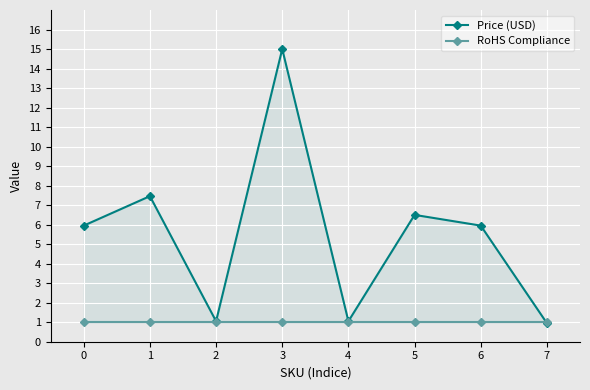

Reading left to right, extract all data points from this chart.

Price (USD): 0=6.0	1=7.5	2=1.1	3=15.0	4=1.1	5=6.5	6=6.0	7=0.9
RoHS Compliance: 0=1.0	1=1.0	2=1.0	3=1.0	4=1.0	5=1.0	6=1.0	7=1.0